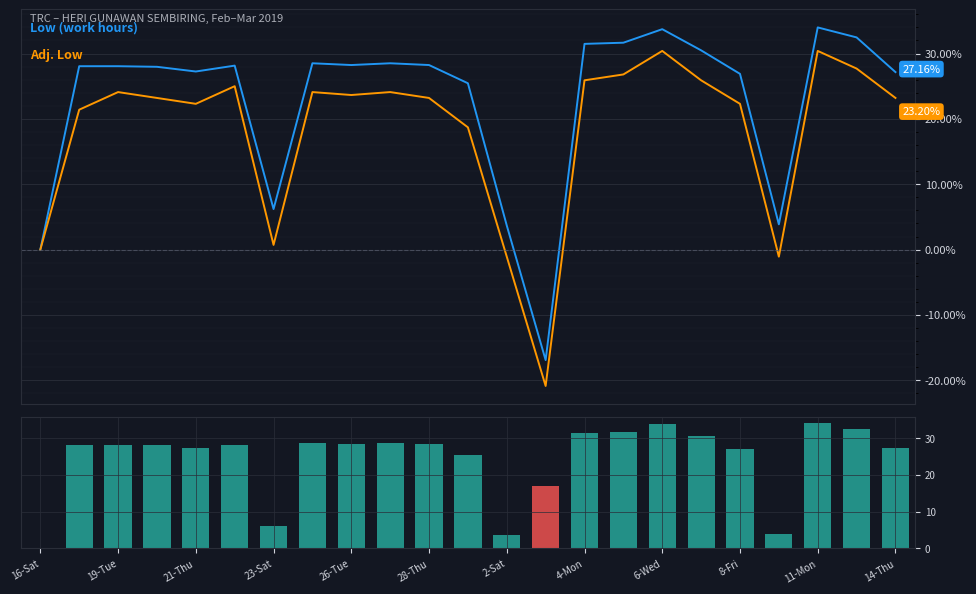

How many values in |% change| are above zero?

22